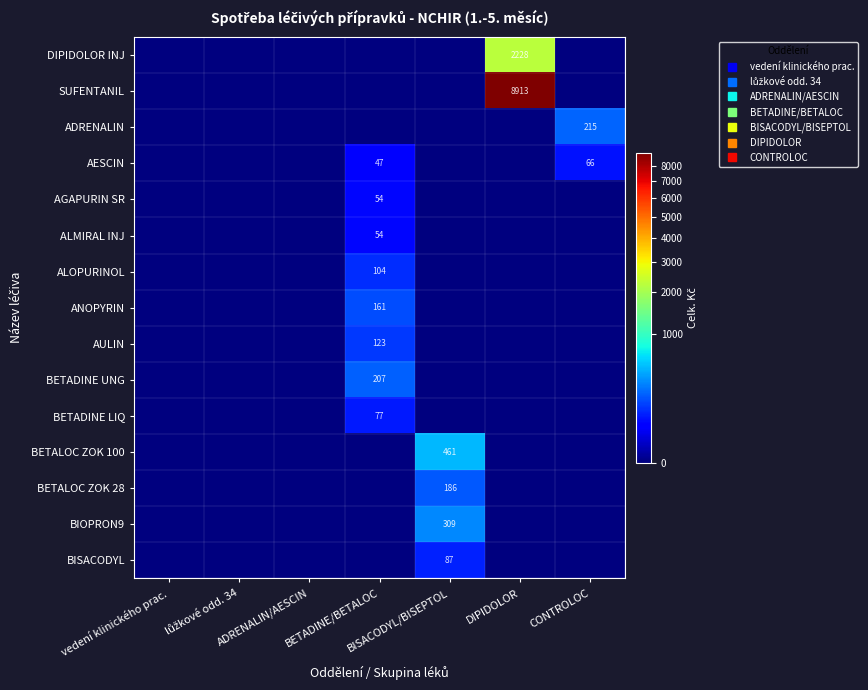

How many categories are shown in the chart?

7